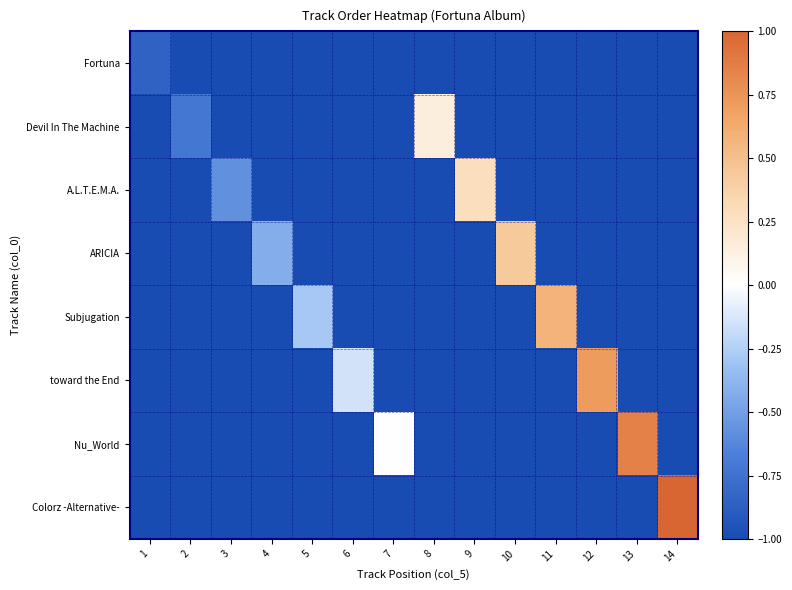

Reading left to right, list all the values displayed in this chart.

Fortuna: 1=-0.9	2=-1.0	3=-1.0	4=-1.0	5=-1.0	6=-1.0	7=-1.0	8=-1.0	9=-1.0	10=-1.0	11=-1.0	12=-1.0	13=-1.0	14=-1.0
Devil In The Machine: 1=-1.0	2=-0.7	3=-1.0	4=-1.0	5=-1.0	6=-1.0	7=-1.0	8=0.1	9=-1.0	10=-1.0	11=-1.0	12=-1.0	13=-1.0	14=-1.0
A.L.T.E.M.A.: 1=-1.0	2=-1.0	3=-0.6	4=-1.0	5=-1.0	6=-1.0	7=-1.0	8=-1.0	9=0.3	10=-1.0	11=-1.0	12=-1.0	13=-1.0	14=-1.0
ARICIA: 1=-1.0	2=-1.0	3=-1.0	4=-0.4	5=-1.0	6=-1.0	7=-1.0	8=-1.0	9=-1.0	10=0.4	11=-1.0	12=-1.0	13=-1.0	14=-1.0
Subjugation: 1=-1.0	2=-1.0	3=-1.0	4=-1.0	5=-0.3	6=-1.0	7=-1.0	8=-1.0	9=-1.0	10=-1.0	11=0.6	12=-1.0	13=-1.0	14=-1.0
toward the End: 1=-1.0	2=-1.0	3=-1.0	4=-1.0	5=-1.0	6=-0.1	7=-1.0	8=-1.0	9=-1.0	10=-1.0	11=-1.0	12=0.7	13=-1.0	14=-1.0
Nu_World: 1=-1.0	2=-1.0	3=-1.0	4=-1.0	5=-1.0	6=-1.0	7=0.0	8=-1.0	9=-1.0	10=-1.0	11=-1.0	12=-1.0	13=0.9	14=-1.0
Colorz -Alternative-: 1=-1.0	2=-1.0	3=-1.0	4=-1.0	5=-1.0	6=-1.0	7=-1.0	8=-1.0	9=-1.0	10=-1.0	11=-1.0	12=-1.0	13=-1.0	14=1.0